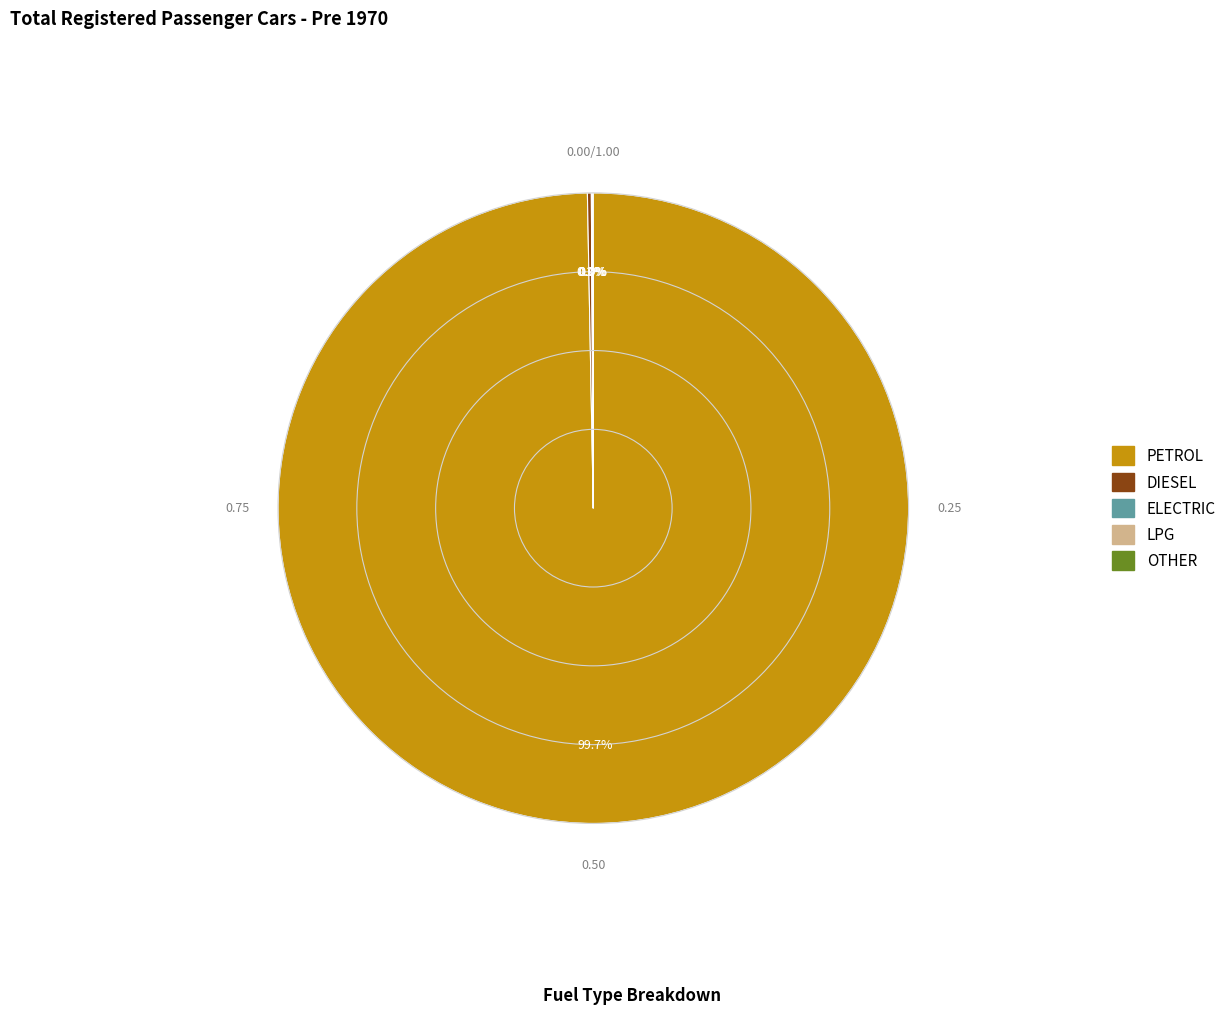

Does any single category account for the majority?

Yes